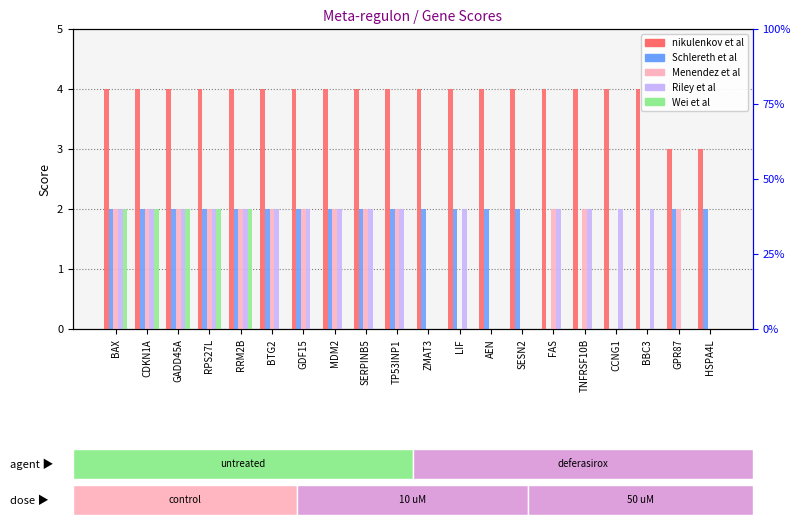

What position from the left is ZMAT3?

11